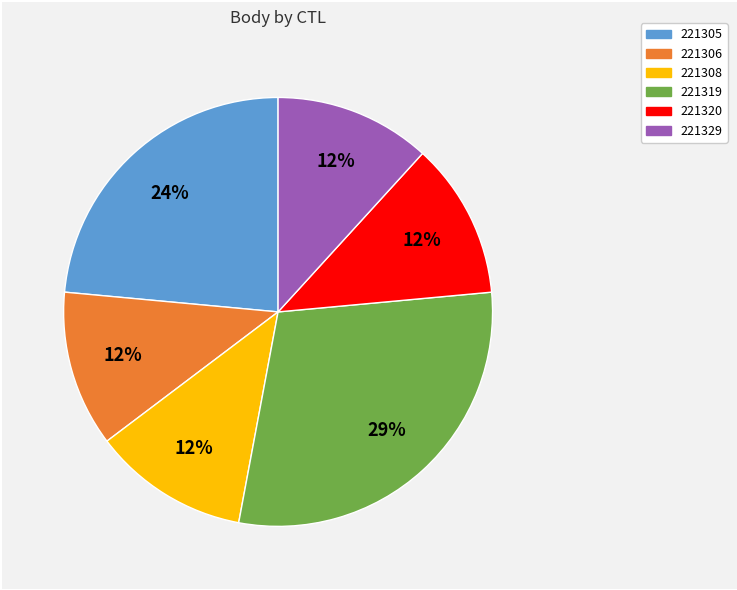

To the nearest percent, what is the average slice percentage?

17%